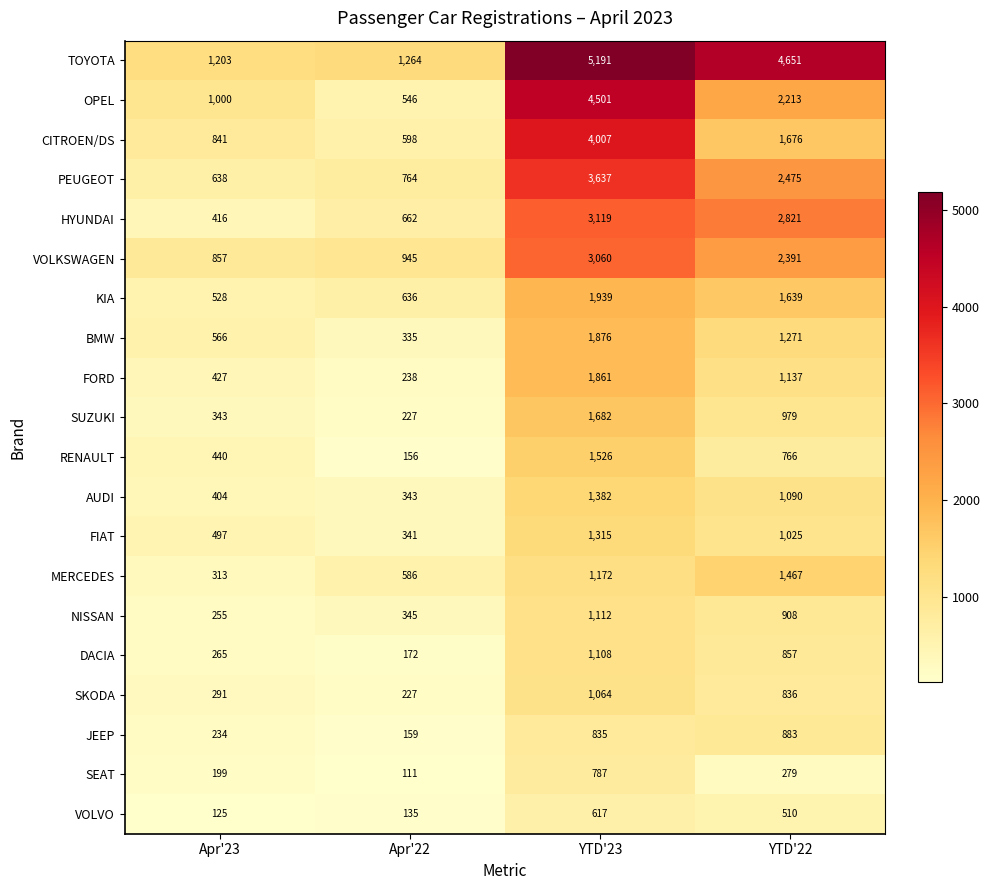

Which label corresponds to the smallest value in the chart?

Apr'22